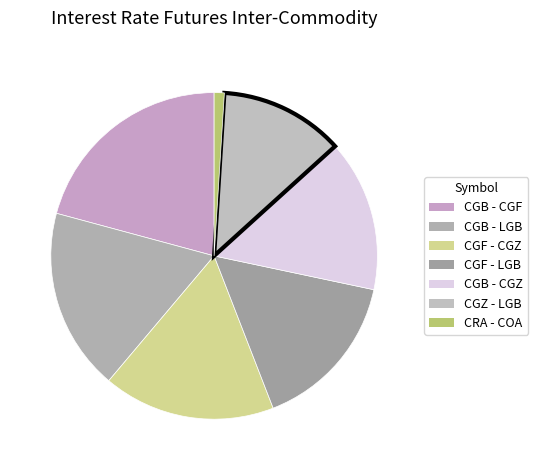

Which has a higher value, CGF - CGZ or CGB - CGZ?

CGF - CGZ